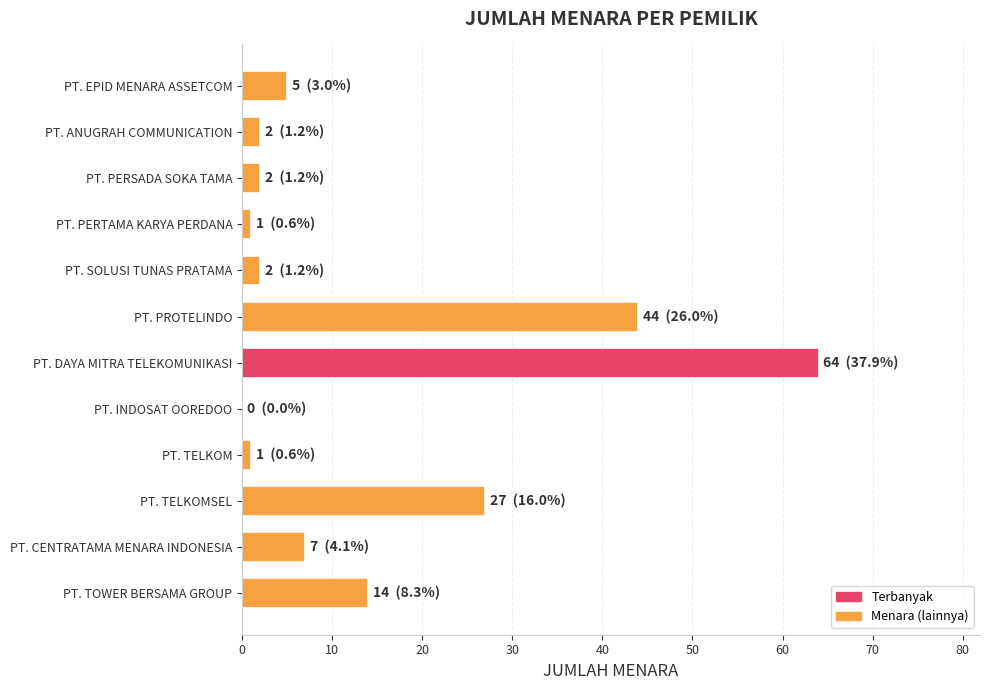

Which label corresponds to the largest value in the chart?

PT. DAYA MITRA TELEKOMUNIKASI